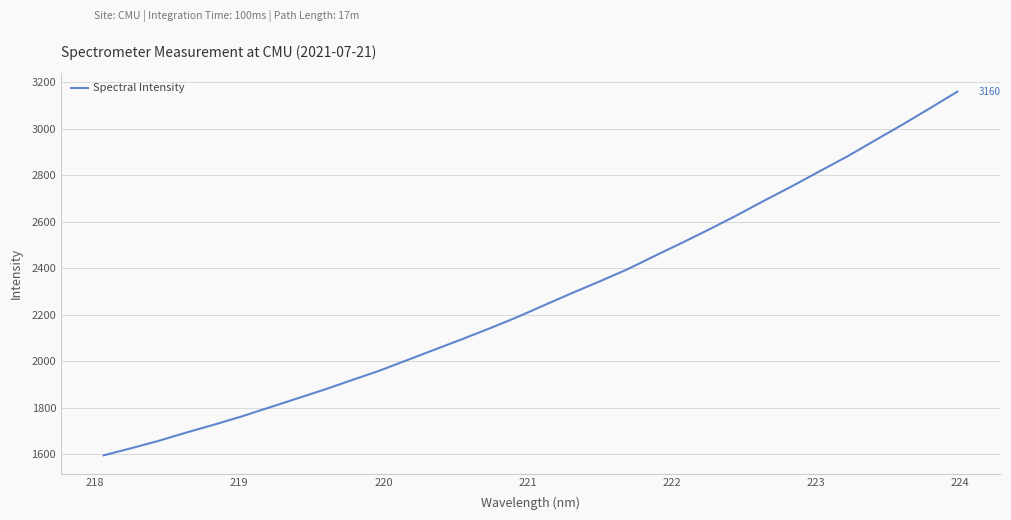

What is the minimum value shown in the chart?

1594.0